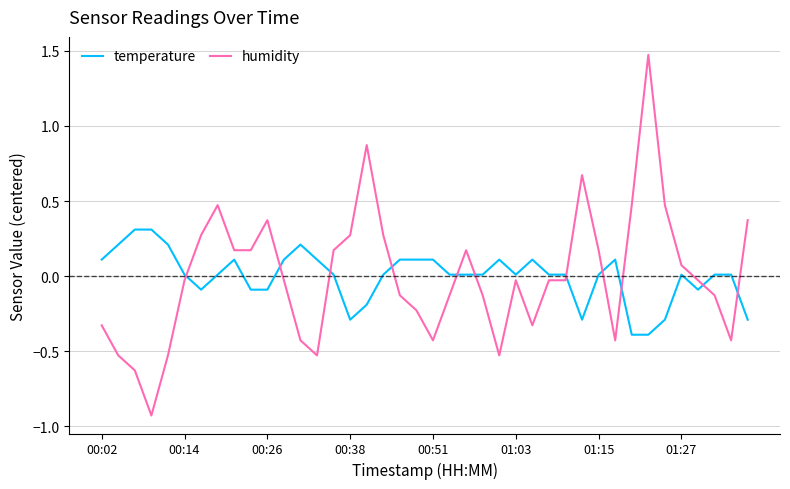

Which series has the widest spread of values?

humidity